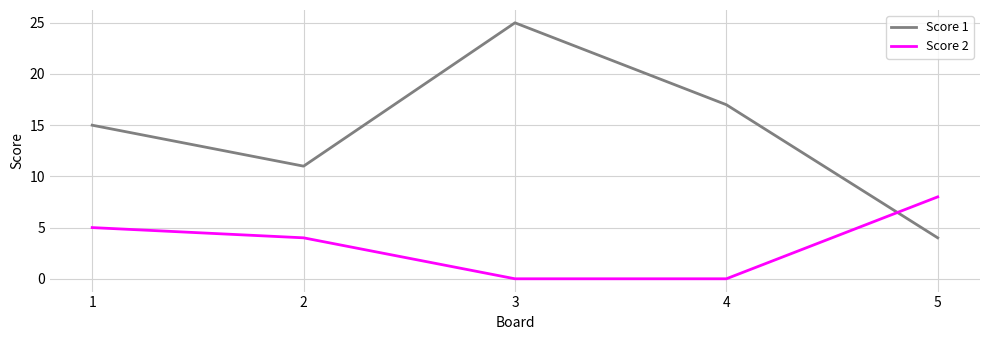

True or false: Score 2 has more than 0 interior local peaks.

False